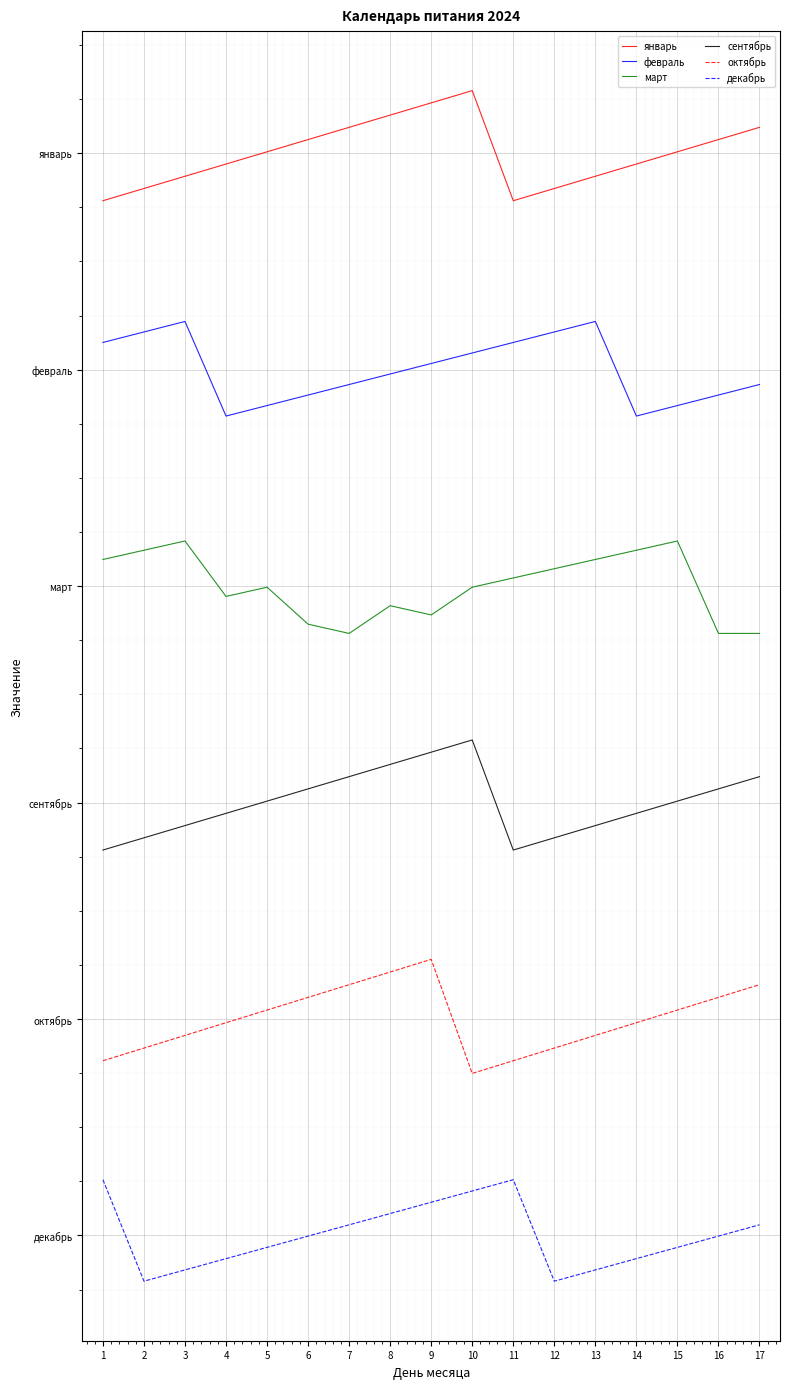

True or false: сентябрь and март cross at least once.

False